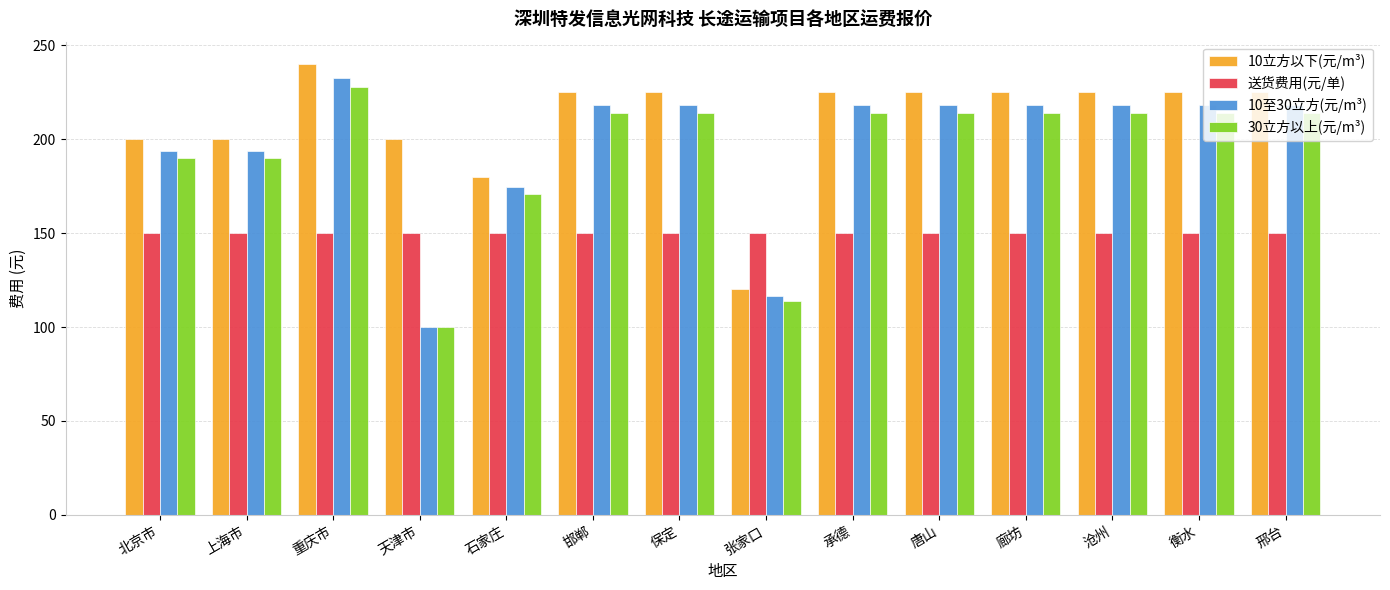

Is it true that 10立方以下(元/m³) equals 297.6 at 上海市?

False